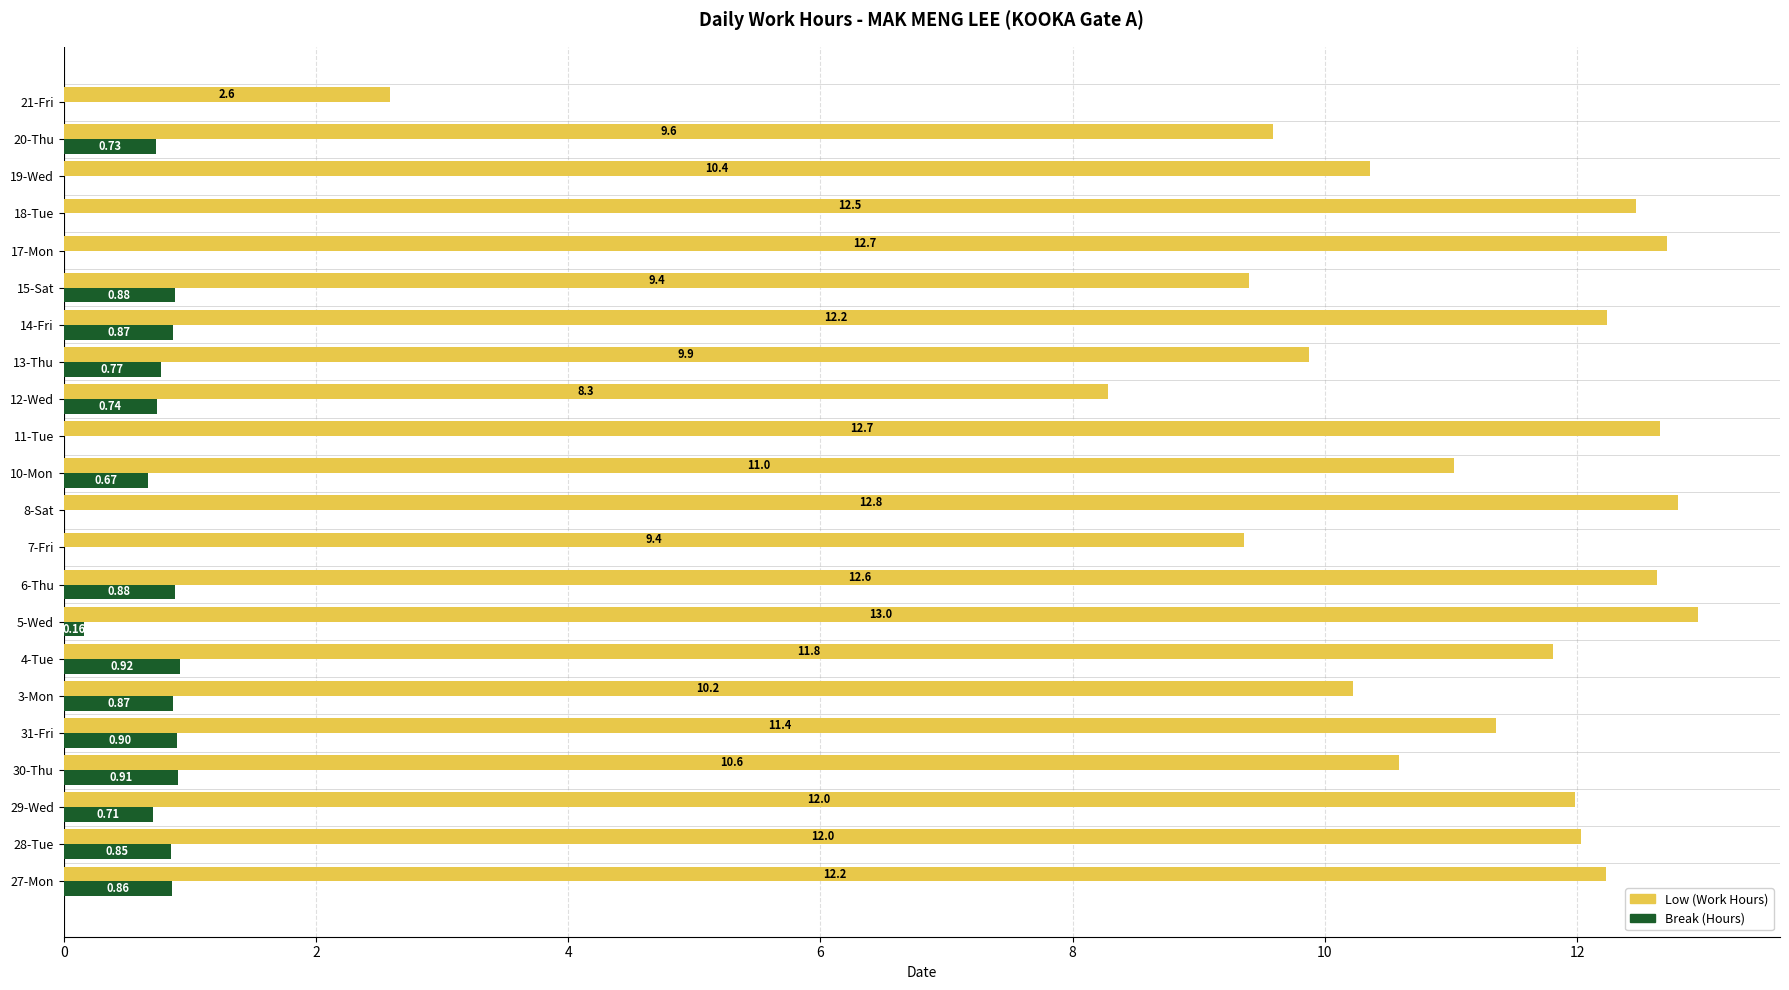

Which series changed the most between 29-Wed and 19-Wed?

Low (Work Hours)